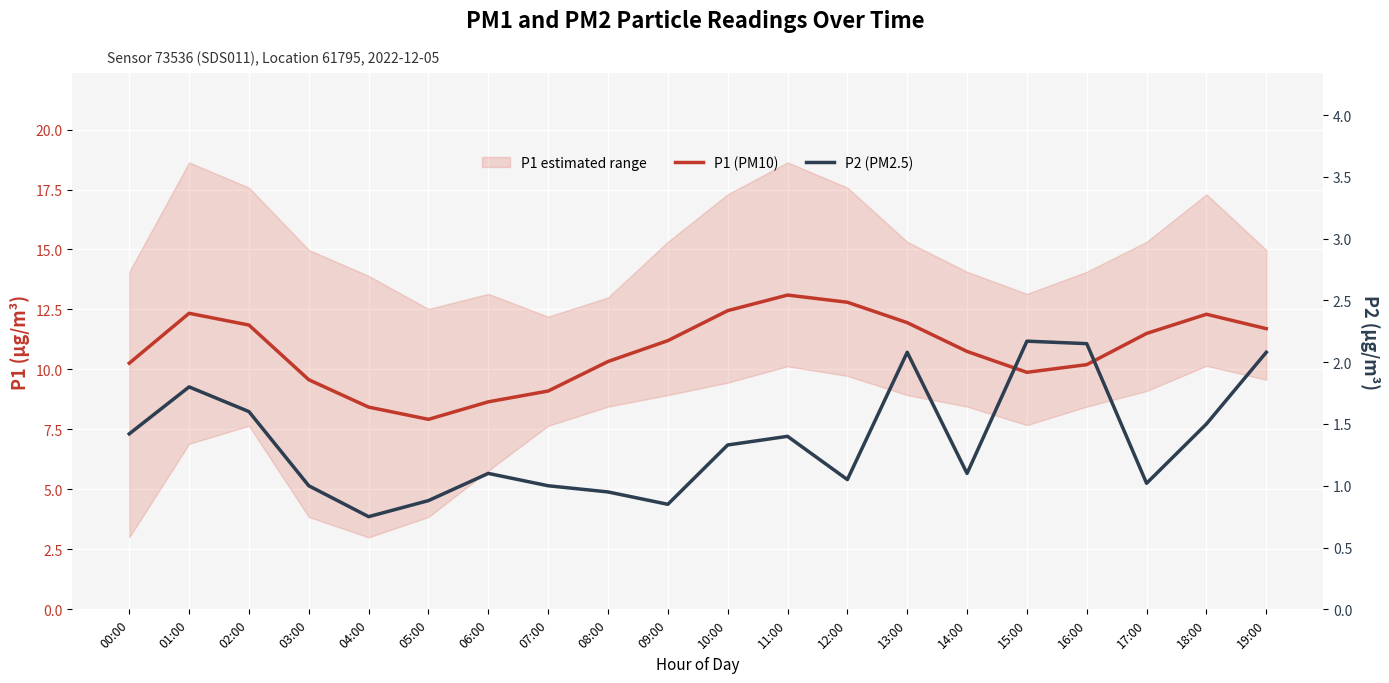

List the series in order of their peak value, lowest first.

P2 (PM2.5), P1 (PM10)